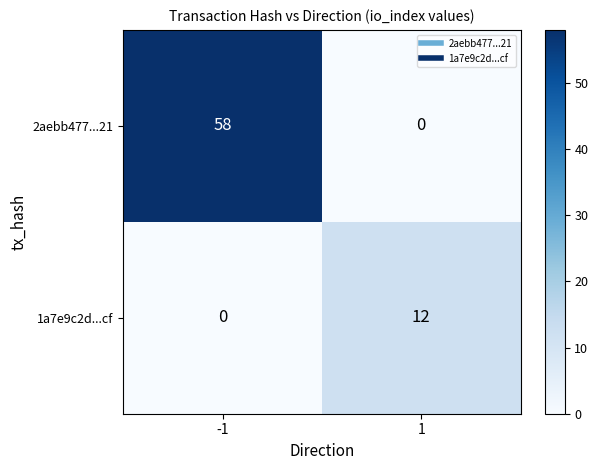

What is the greatest value displayed?

58